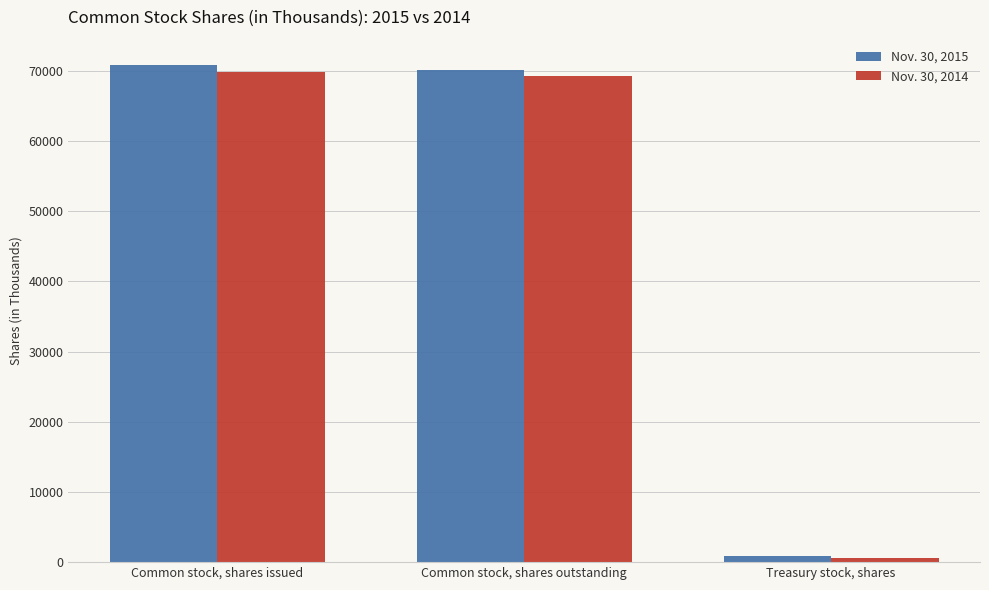

List the series in order of their overall mean, lowest first.

Nov. 30, 2014, Nov. 30, 2015